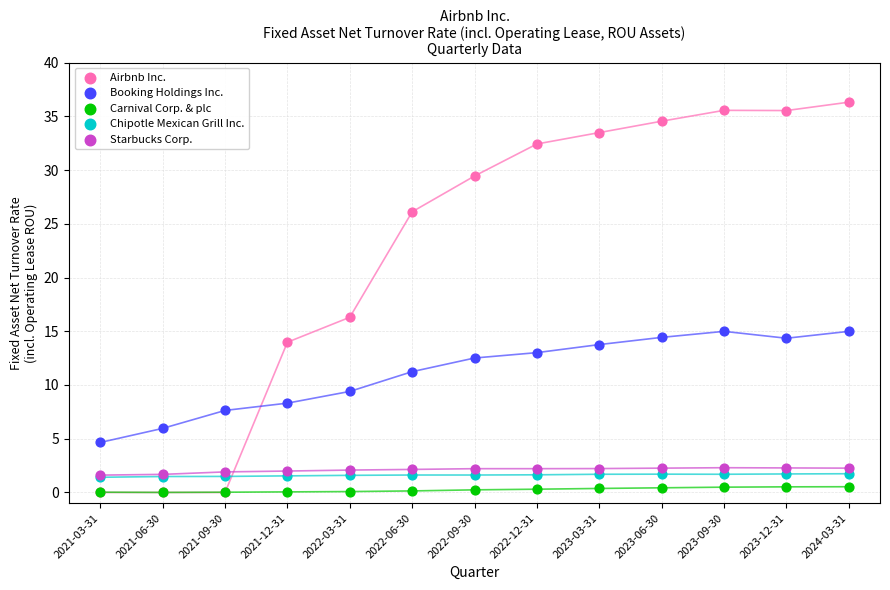

What are all the series names shown in the legend?

Airbnb Inc., Booking Holdings Inc., Carnival Corp. & plc, Chipotle Mexican Grill Inc., Starbucks Corp.